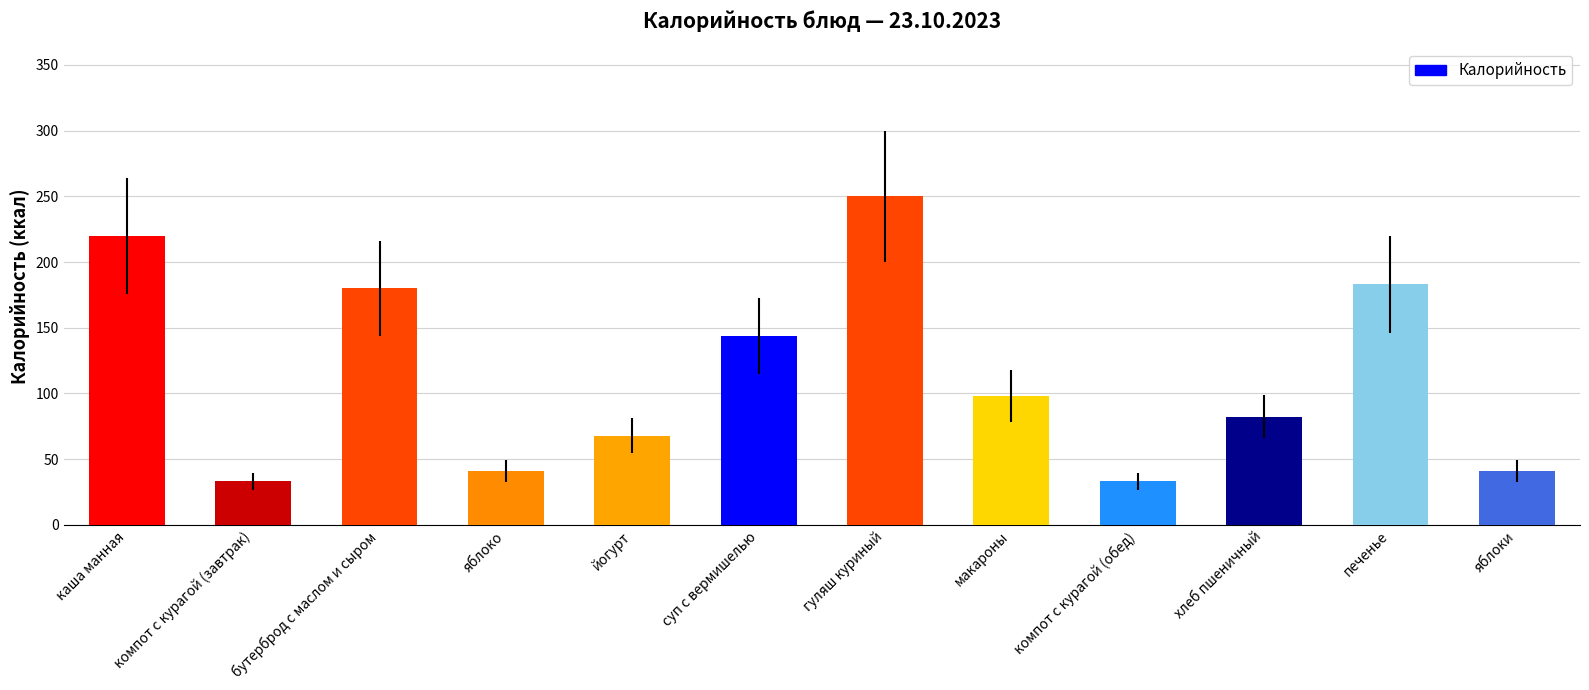

What position from the right is компот с курагой (обед)?

4